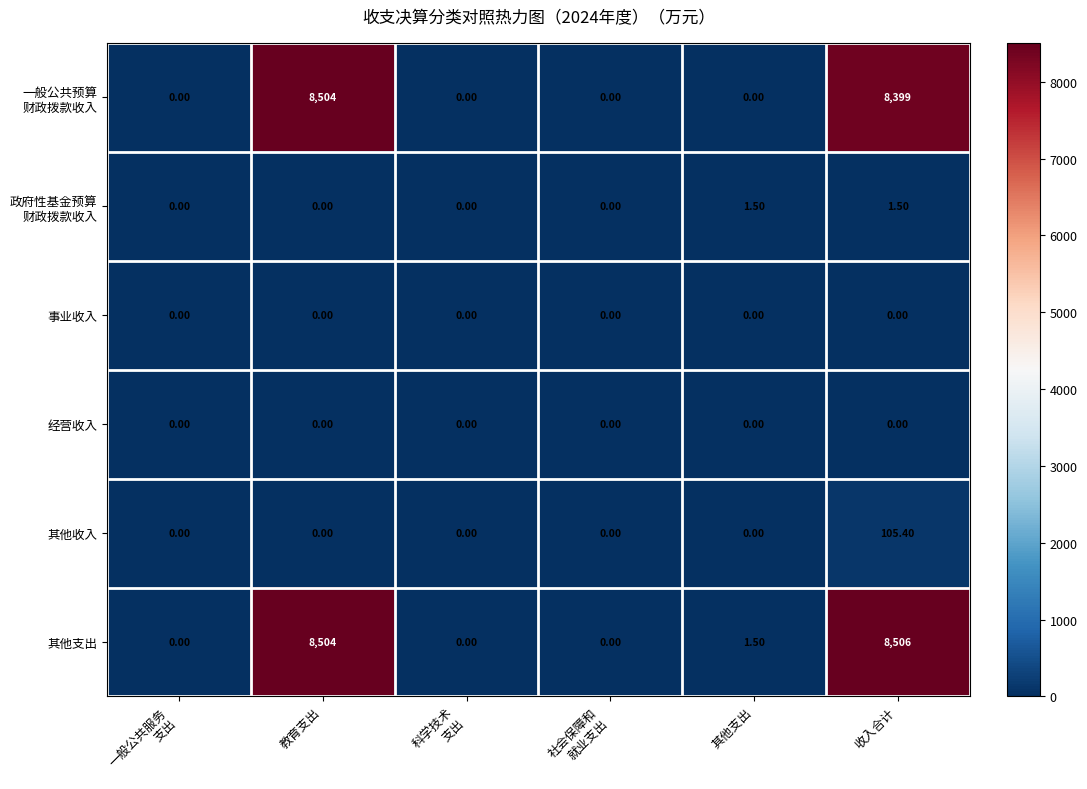

At which category does the chart reach its peak across all series?

收入合计